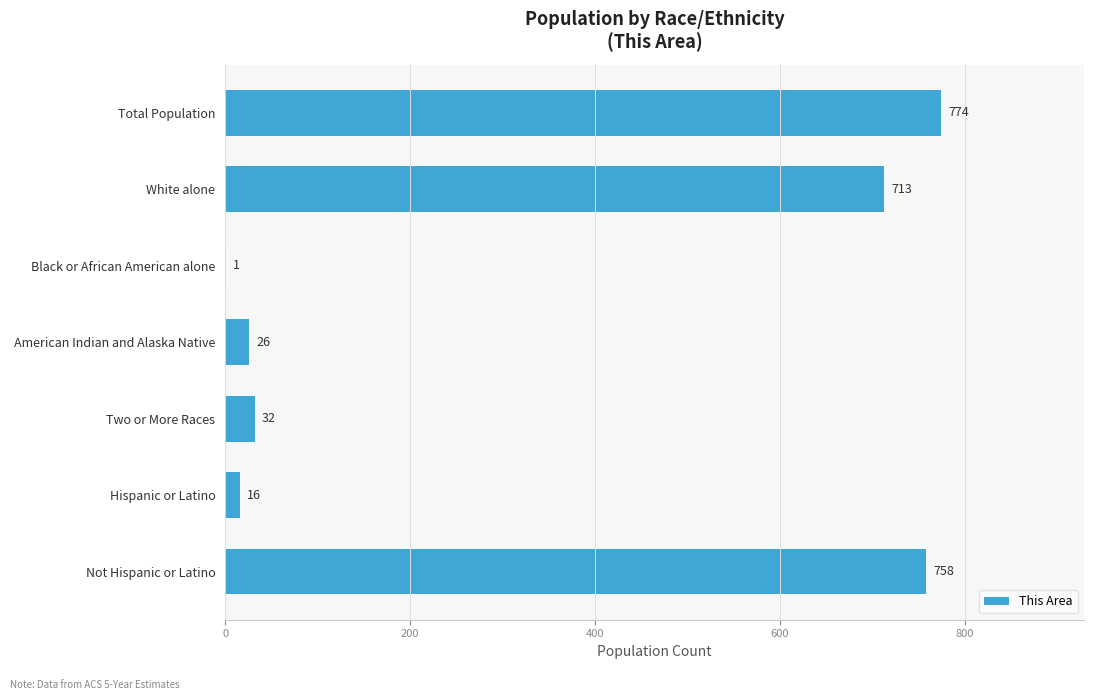

What is the change in value from American Indian and Alaska Native to Two or More Races?

+6